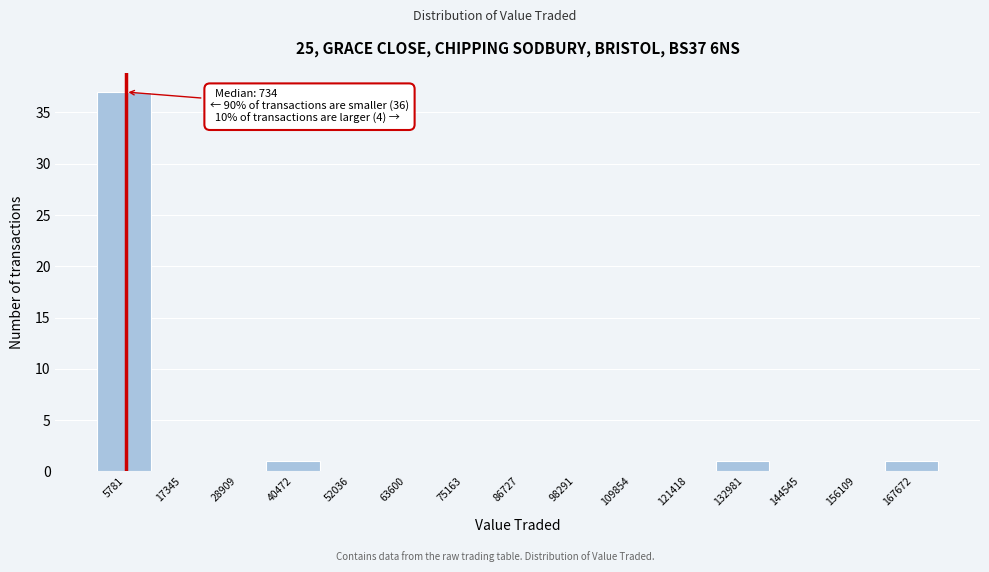

Over which range of the x-axis is the bar tallest?

0 to 12000